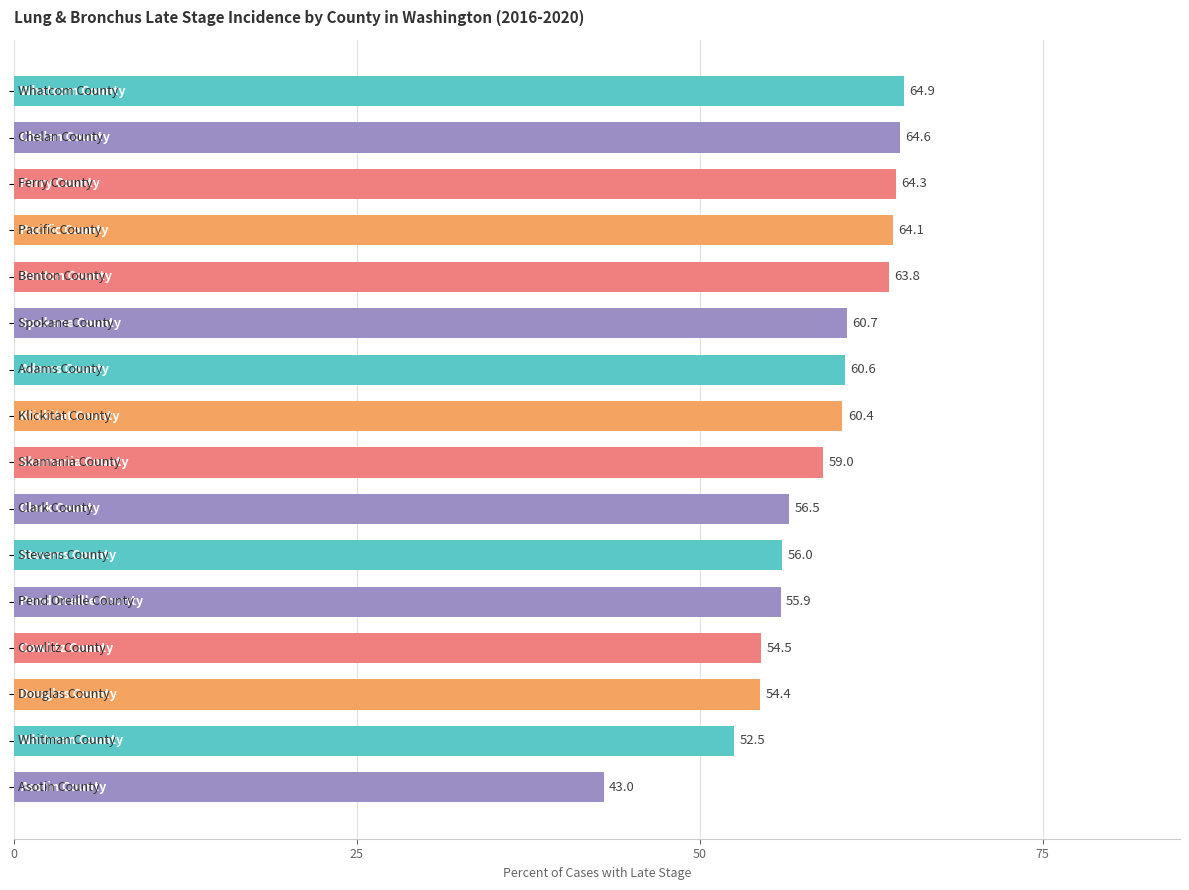

What is the difference between the second highest and minimum values?

21.6